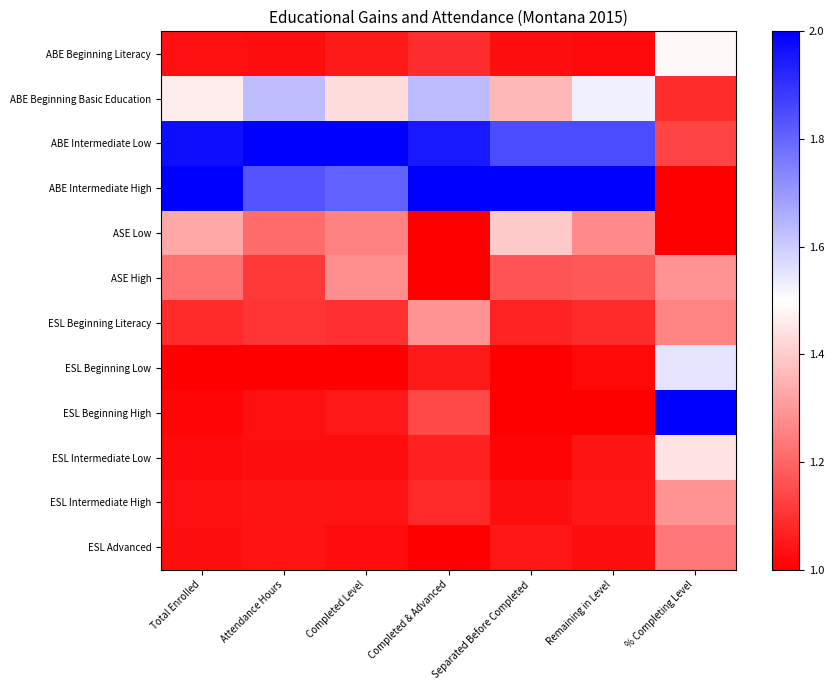

Which series has the largest range (max minus min)?

ABE Intermediate High